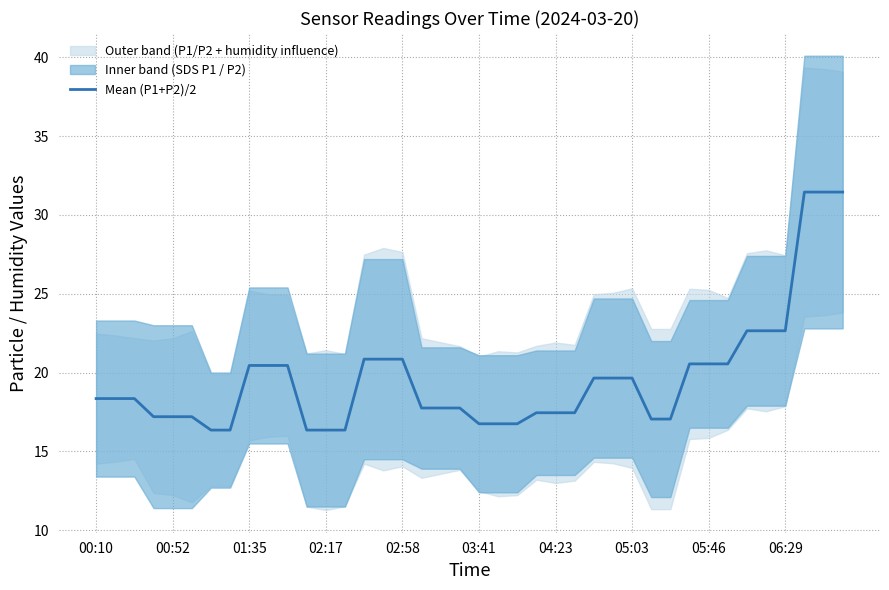

Does the chart have visible grid lines?

Yes